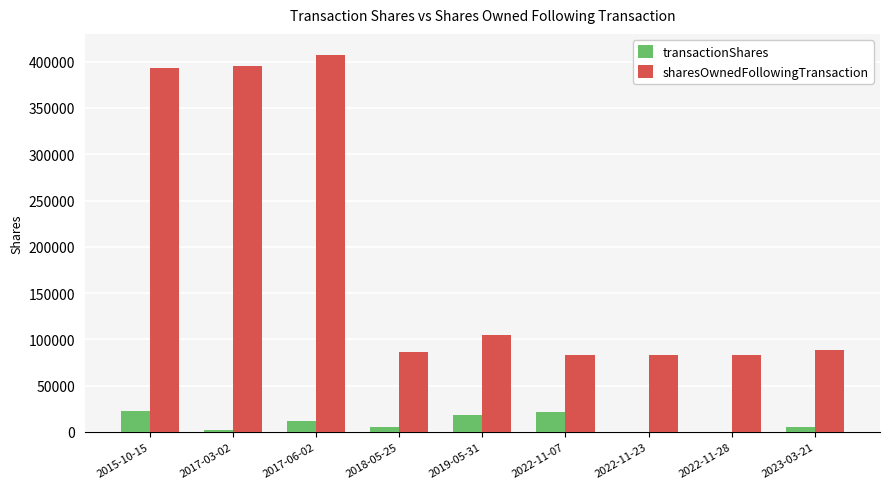

How many categories are shown in the chart?

9